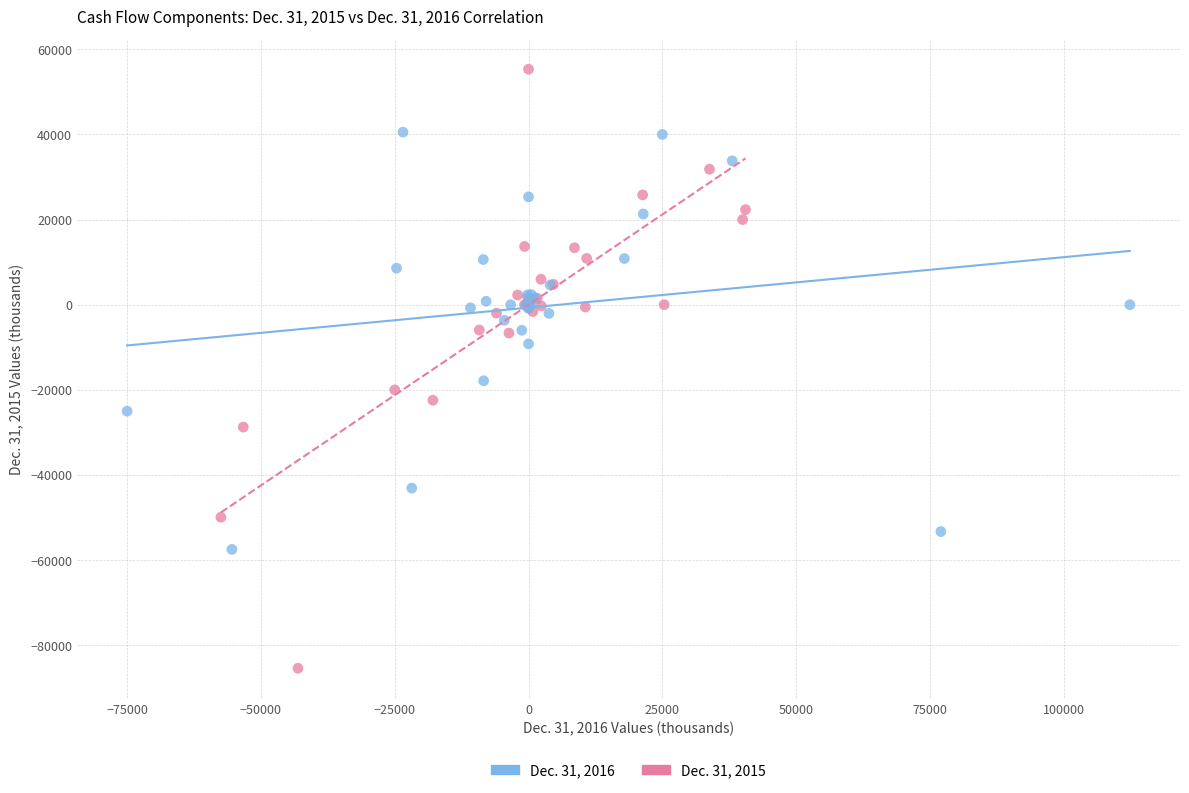

Which series has the widest spread of Y values?

Dec. 31, 2015